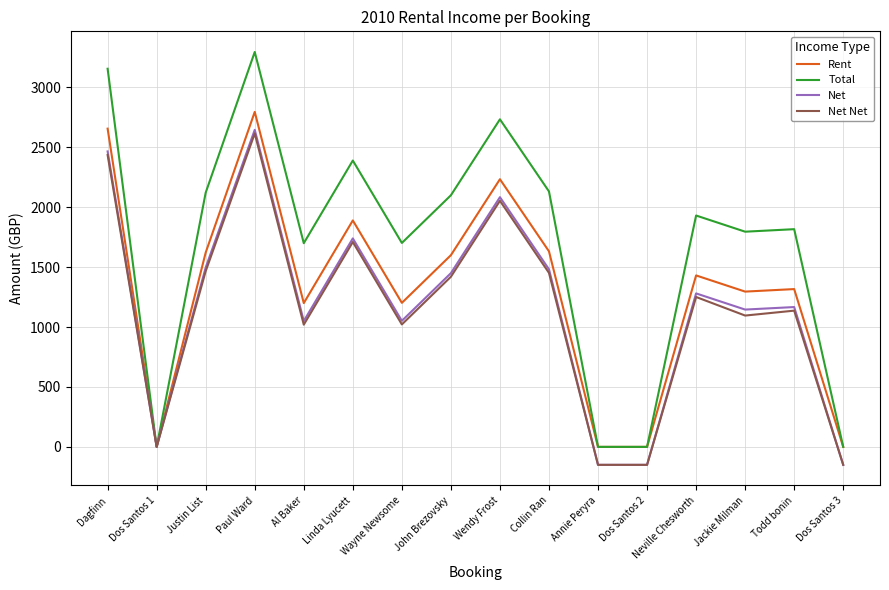

Which series has the largest range (max minus min)?

Total